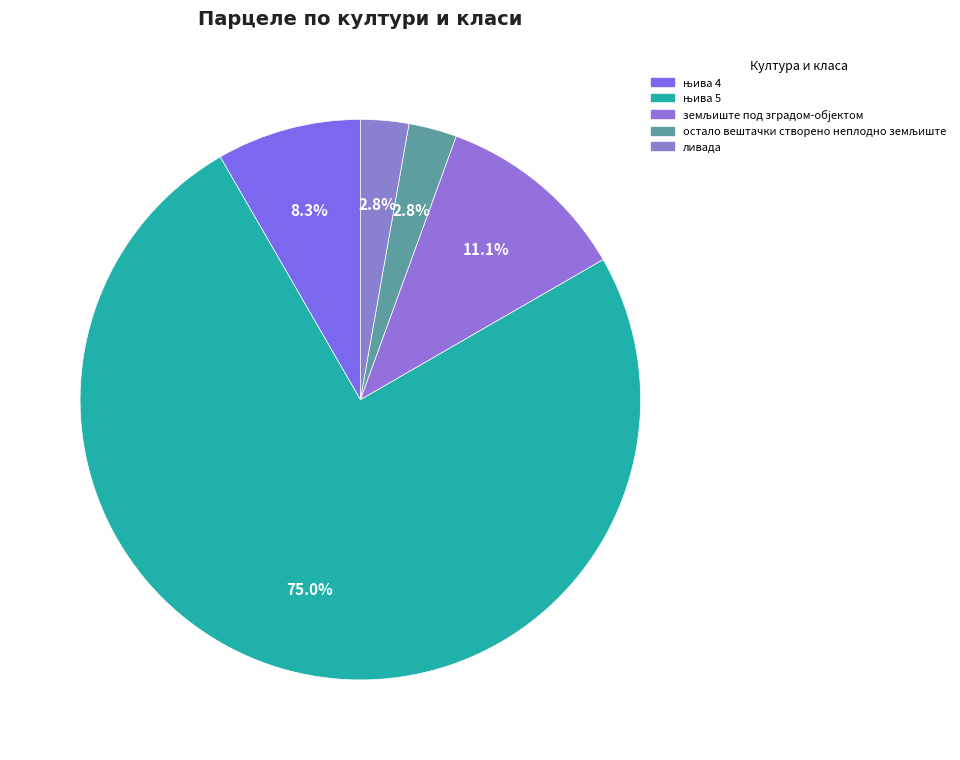

Which has a higher value, њива 5 or ливада?

њива 5